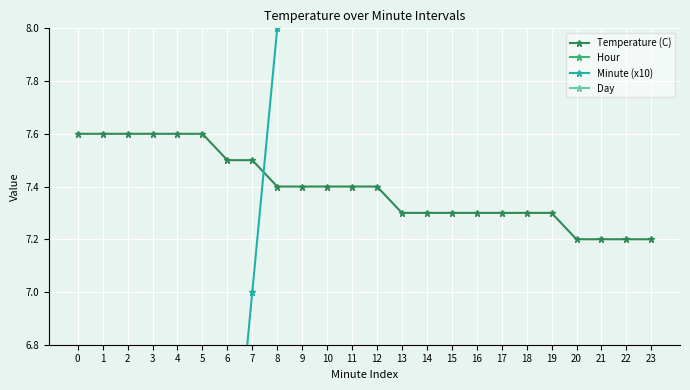

True or false: Temperature (C) and Hour cross at least once.

False